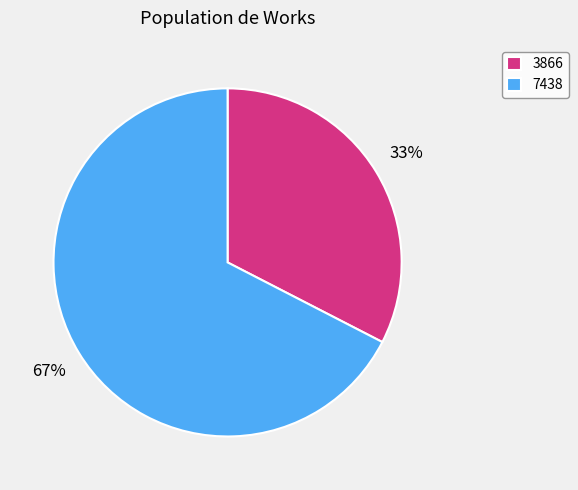

Count the number of slices in the pie.

2